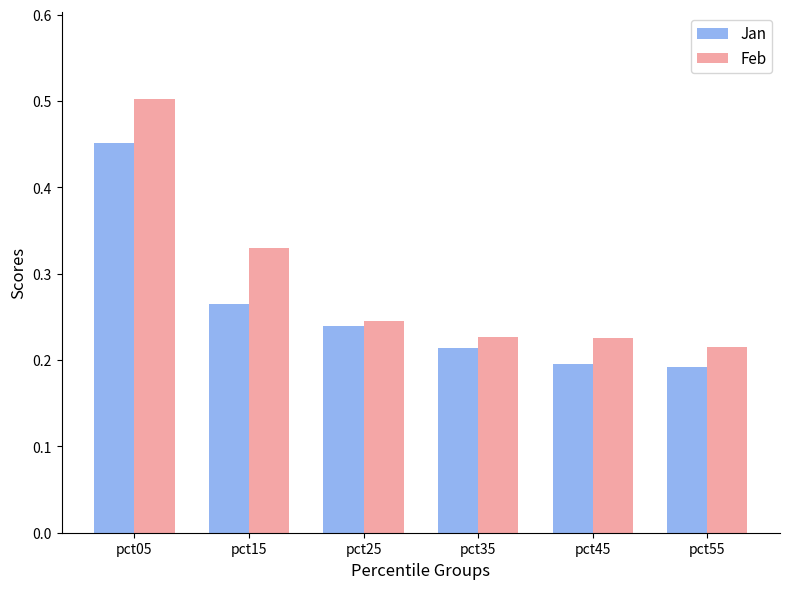

Is the value of Jan at pct35 greater than the value of Feb at pct45?

No